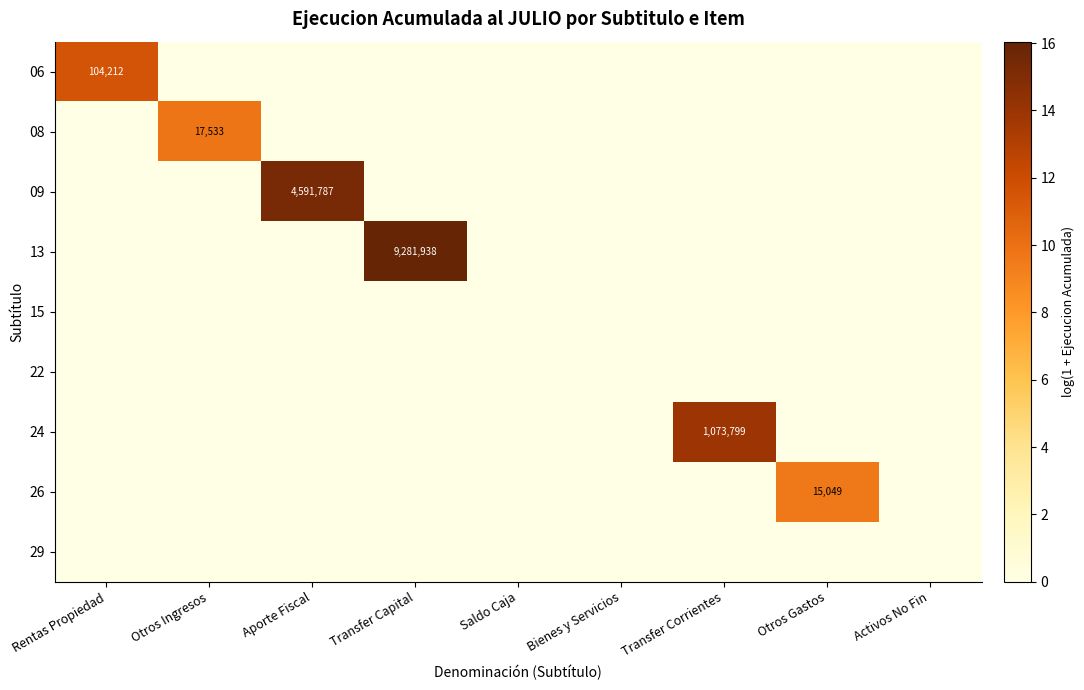

List the labels in order of 08 value, largest first.

Otros Ingresos, Rentas Propiedad, Aporte Fiscal, Transfer Capital, Saldo Caja, Bienes y Servicios, Transfer Corrientes, Otros Gastos, Activos No Fin